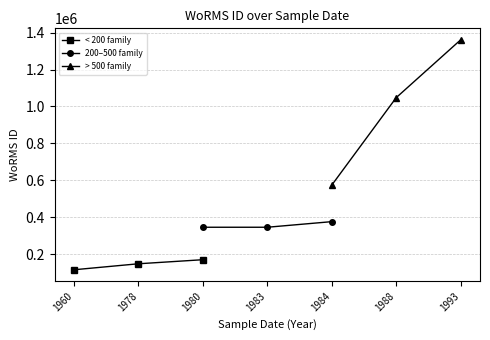

Reading right to left, list all the values displayed in this chart.

< 200 family: 169585.5	147568.0	115104.0
200–500 family: 375880.0	345516.0	345516.0
> 500 family: 1361174.0	1047840.5	573836.0